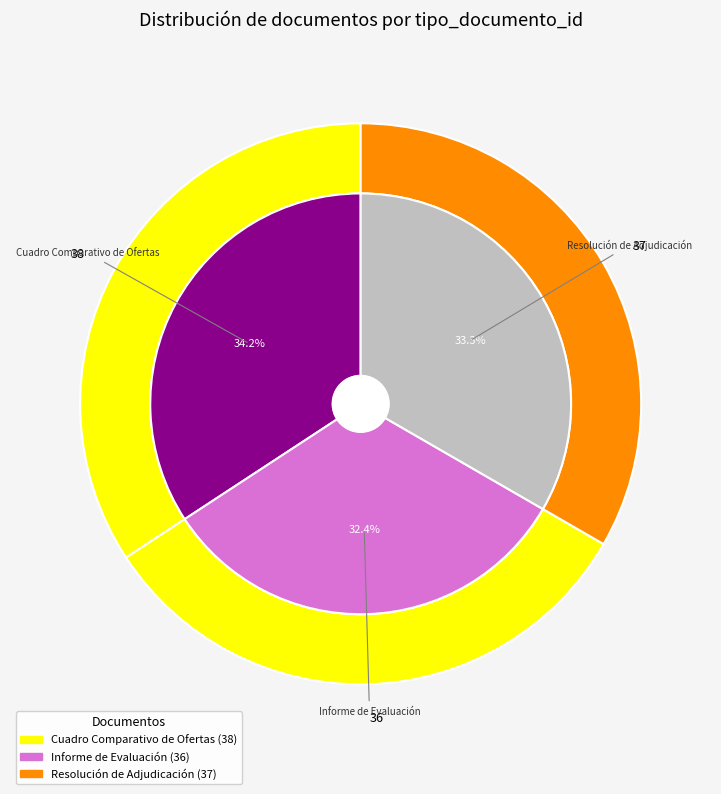

Between Informe de Evaluación and Resolución de Adjudicación, which is larger?

Resolución de Adjudicación